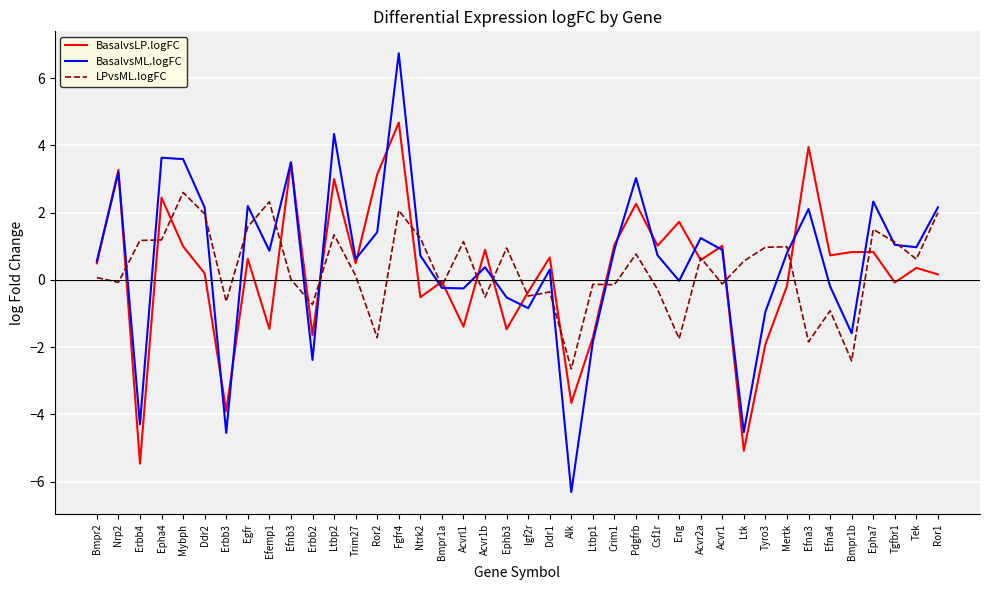

How many lines are shown in the chart?

3